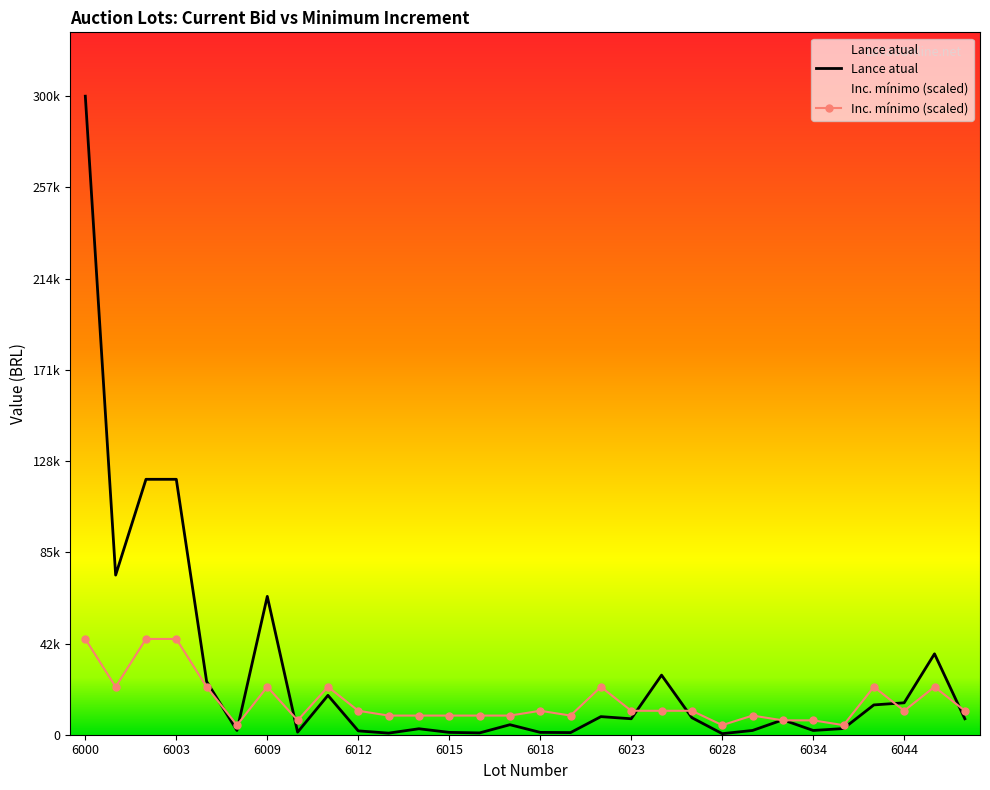

True or false: Lance atual has a value of 13561 at 17.

False